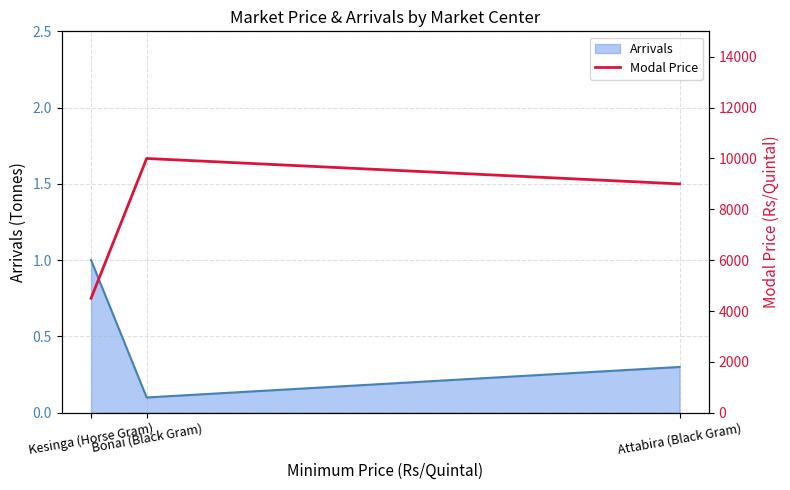

What is the difference between the second highest and minimum values?

4500